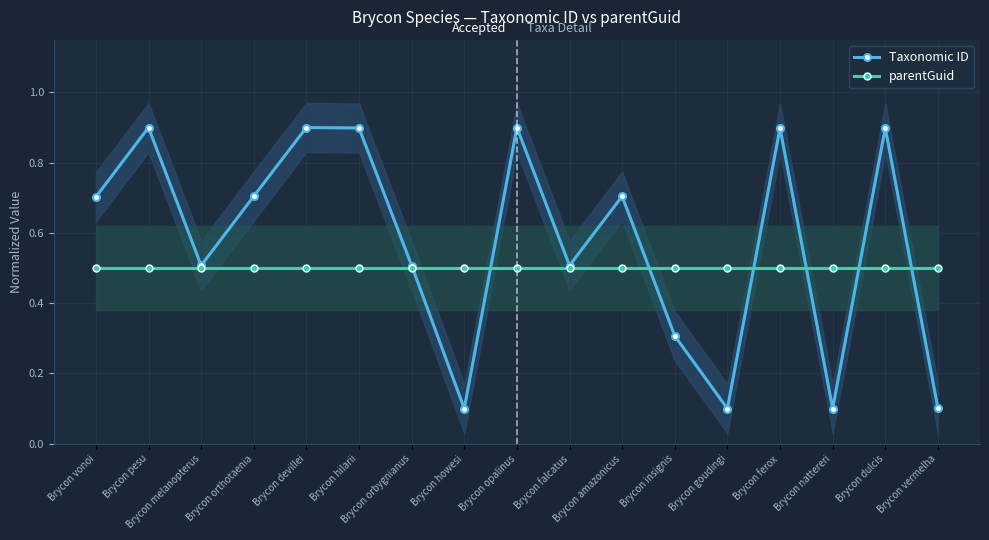

How many intersections are there between parentGuid and Taxonomic ID?

7